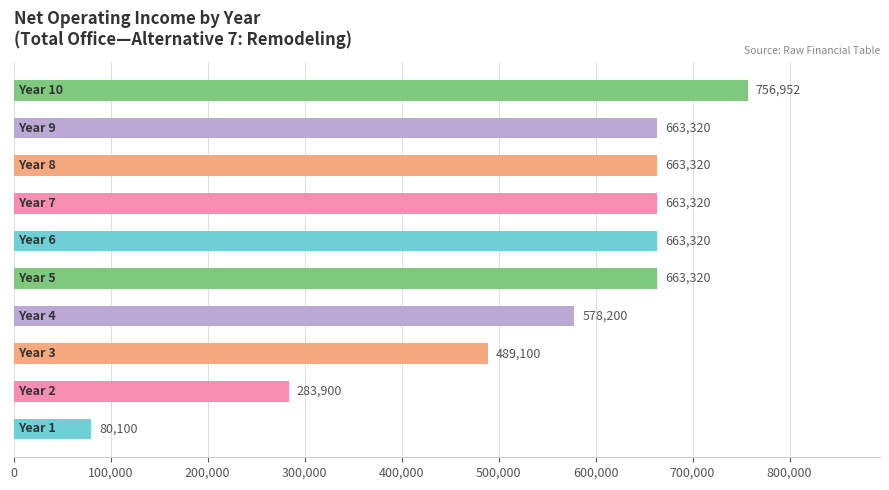

Does the chart contain stacked bars?

No